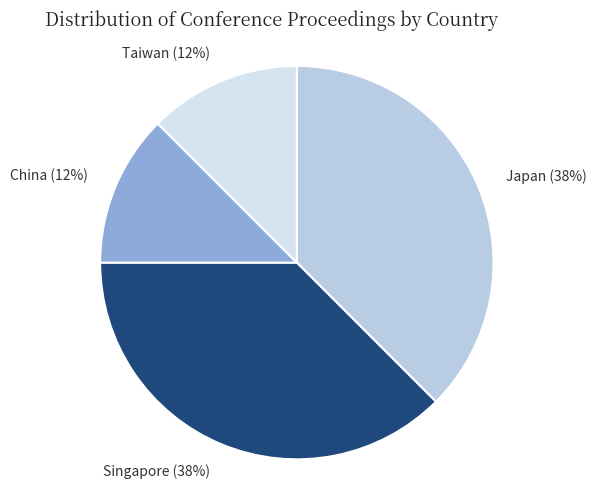

Does any single category account for the majority?

No